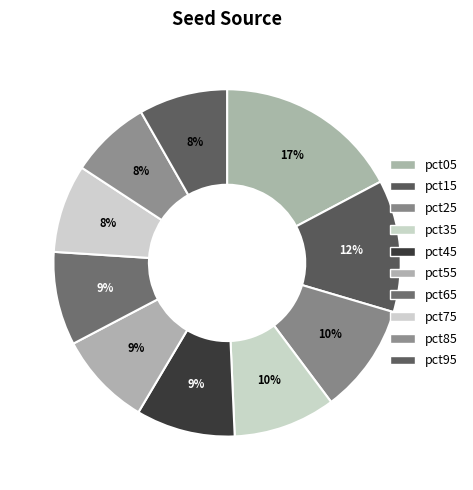

Count the number of slices in the pie.

10